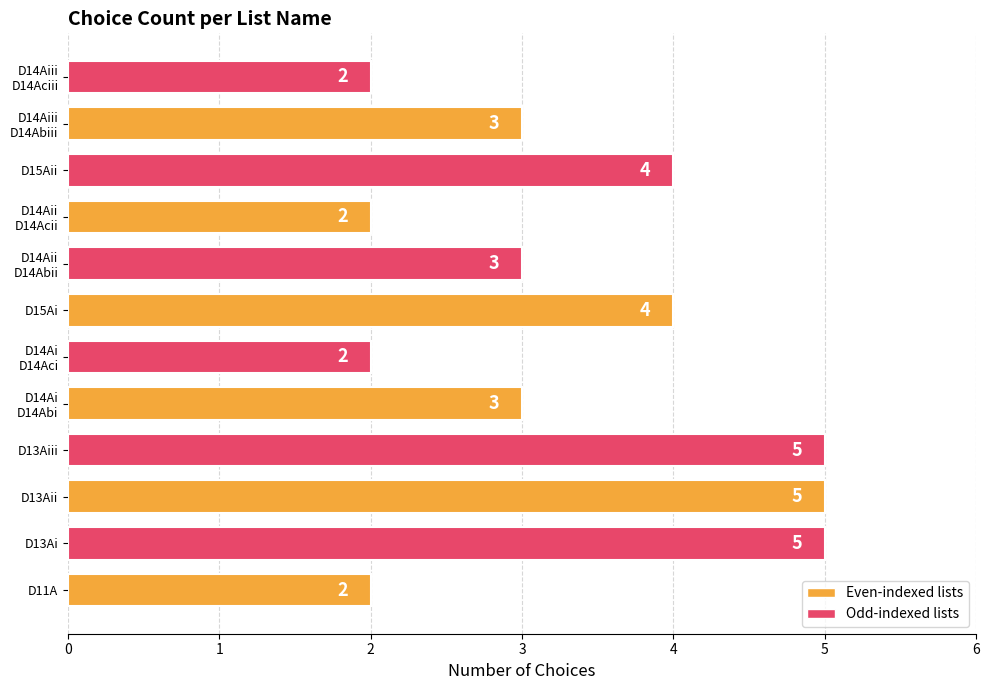

Reading bottom to top, what are all the values shown in this chart?

2	5	5	5	3	2	4	3	2	4	3	2